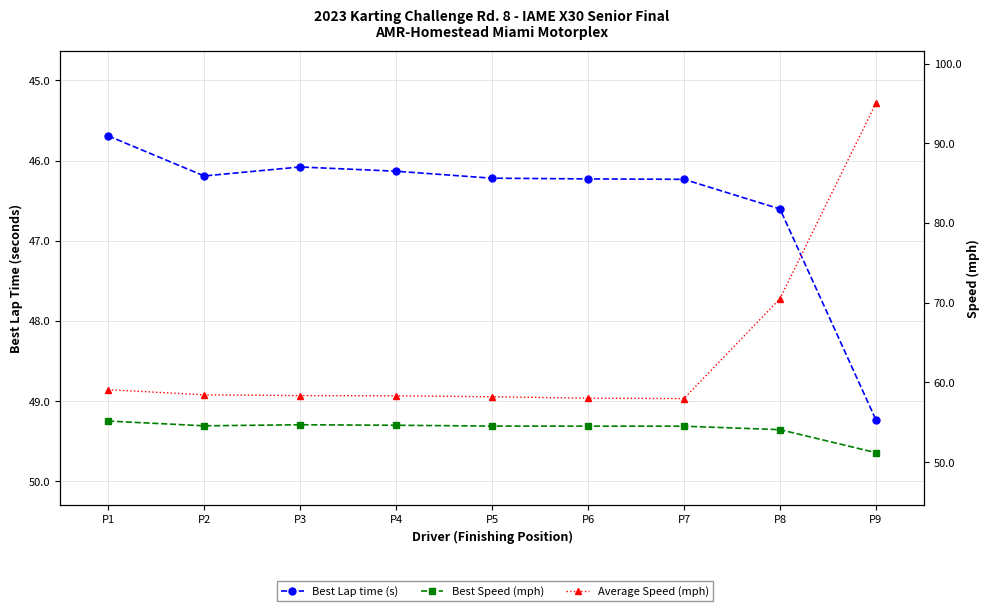

At which category is the sum across all series the highest?

P9